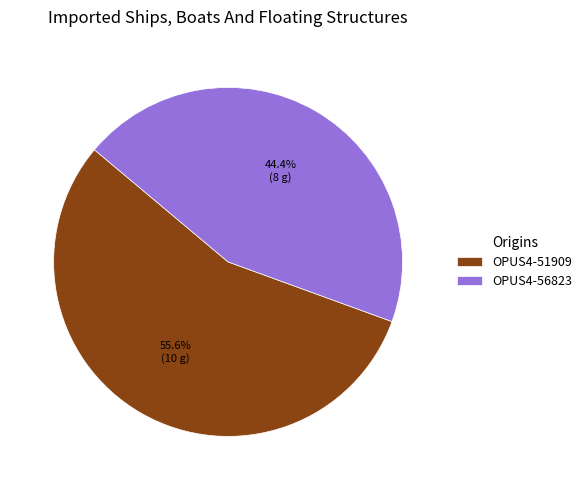

Rank the categories by value from highest to lowest.

OPUS4-51909, OPUS4-56823